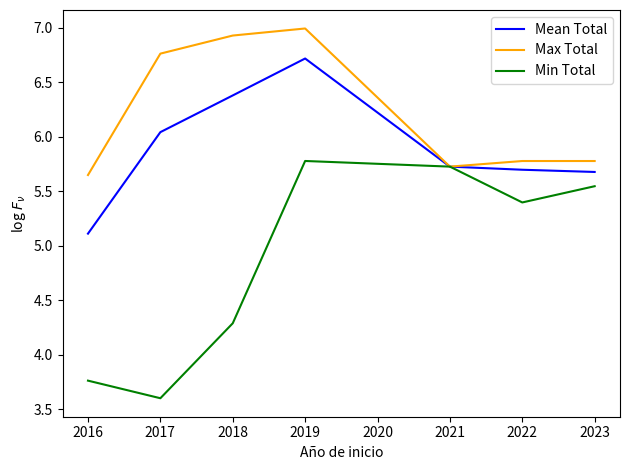

The value of Min Total at 2019 is 5.8. True or false?

True